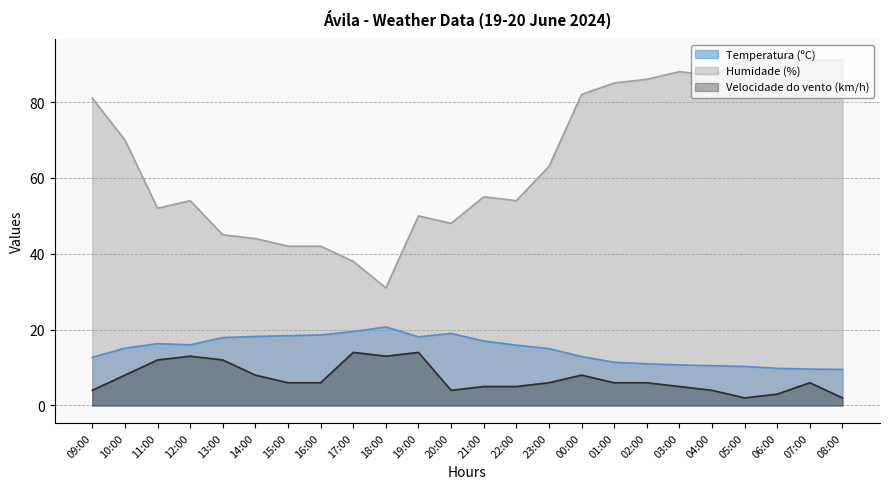

List the series in order of their peak value, highest first.

Humidade (%), Temperatura (ºC), Velocidade do vento (km/h)